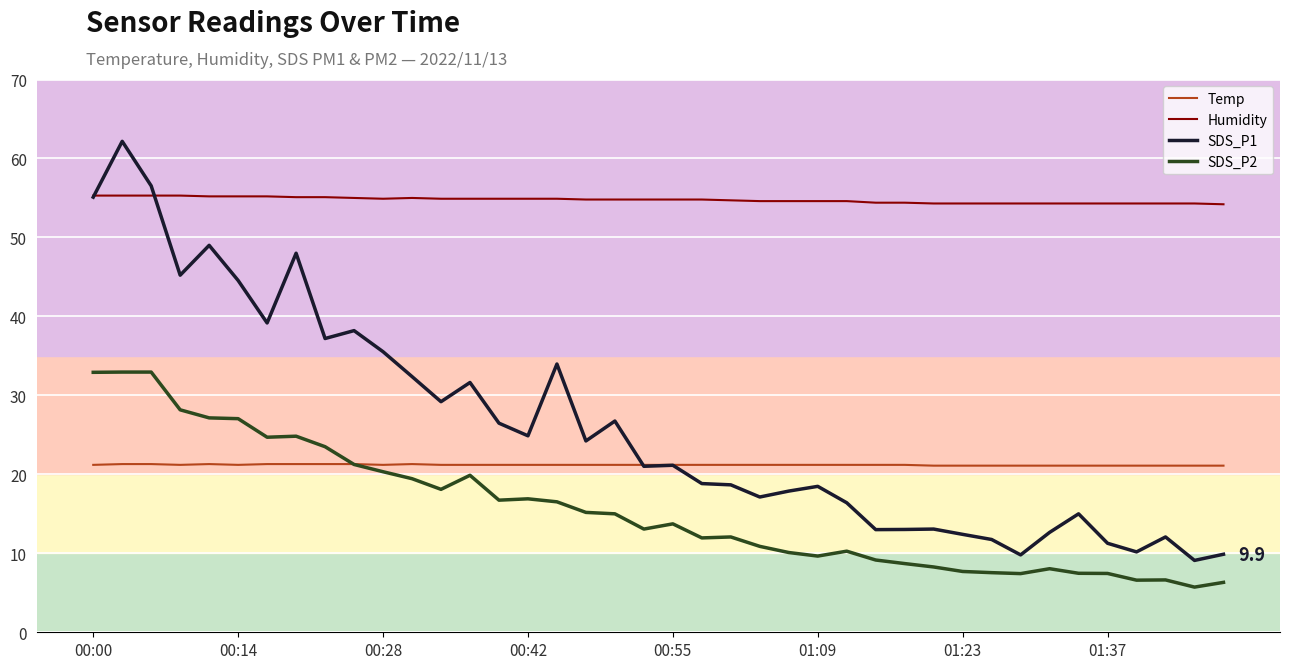

After their last crossing, which series has the higher values: SDS_P2 or Temp?

Temp